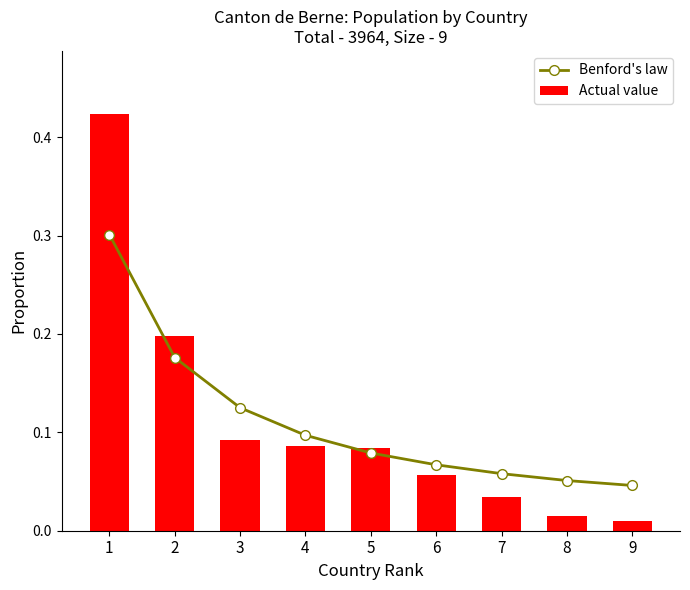

Between 3 and 9, which is larger?

3